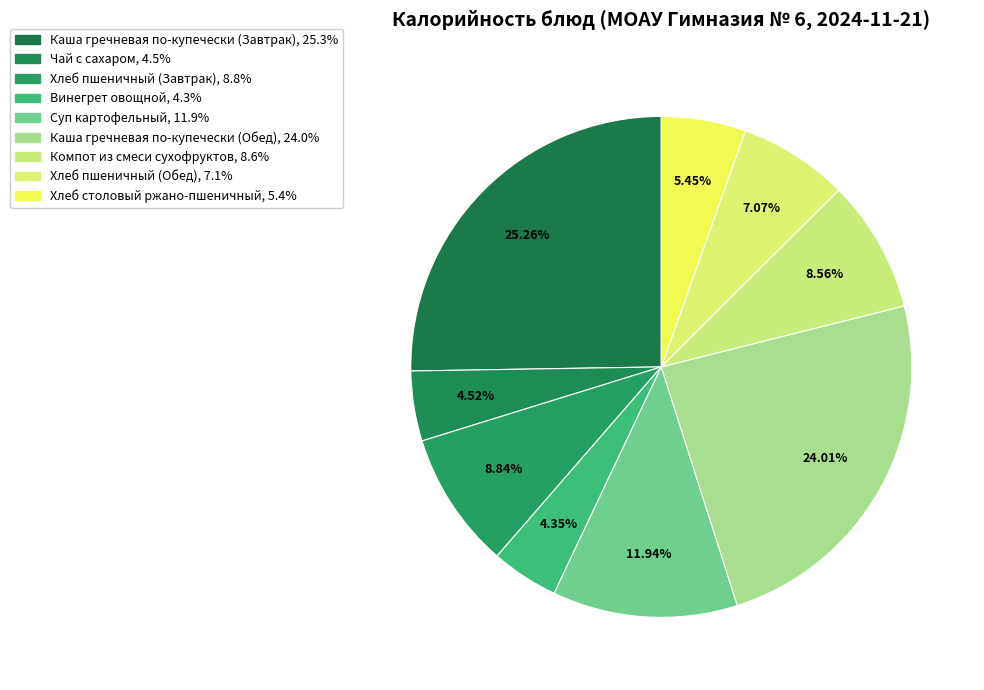

What is the ratio of the value at Хлеб пшеничный (Обед) to the value at Каша гречневая по-купечески (Обед)?

0.3